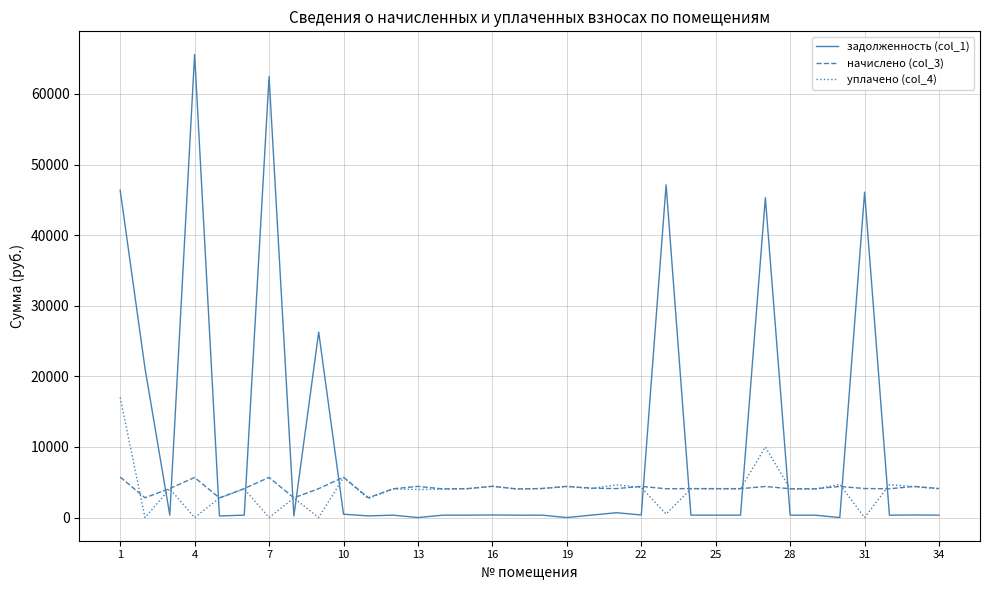

List the series in order of their peak value, highest first.

задолженность (col_1), уплачено (col_4), начислено (col_3)